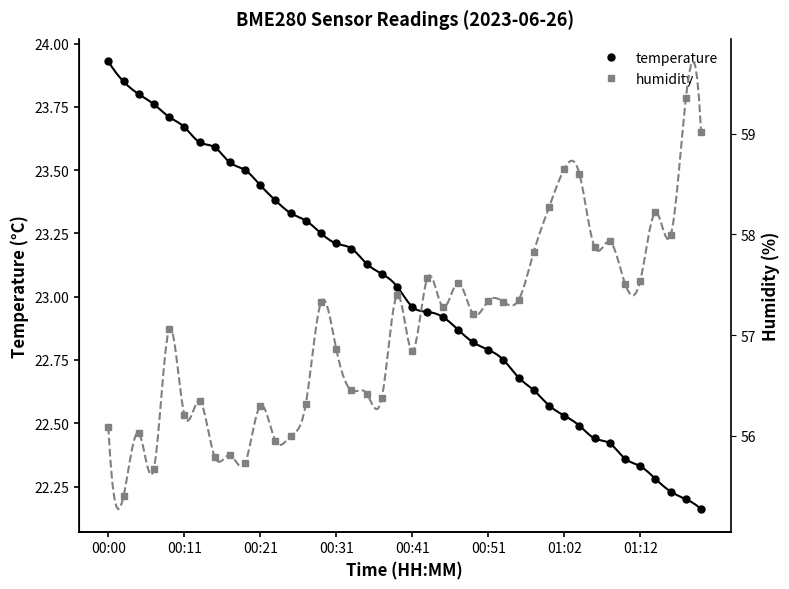

How many values in the temperature series are below 23?

20